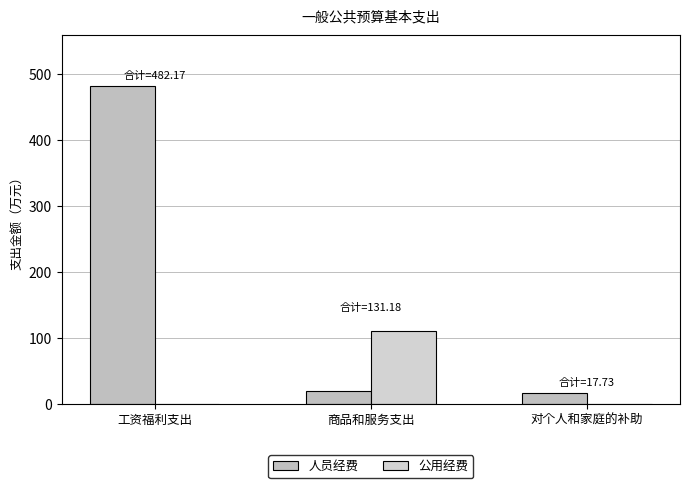

Does the chart contain stacked bars?

No